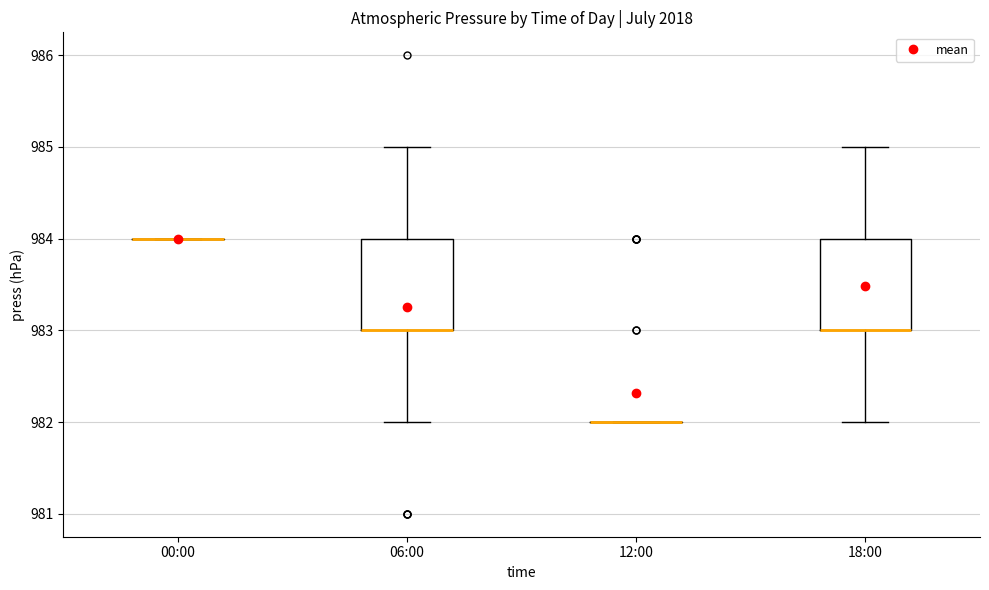

Reading left to right, transcribe this box plot: for each box, give where its median line is, the range the box spans, and where its two whiskers end, as read against the y-axis. The values are not printed on the chart, so give them approximately, as read against the axis.

00:00: box collapsed to a line at 984, whiskers 984 to 984
06:00: median 983 (drawn on the box's lower edge), box 983 to 984, whiskers 982 to 985
12:00: box collapsed to a line at 982, whiskers 982 to 982
18:00: median 983 (drawn on the box's lower edge), box 983 to 984, whiskers 982 to 985